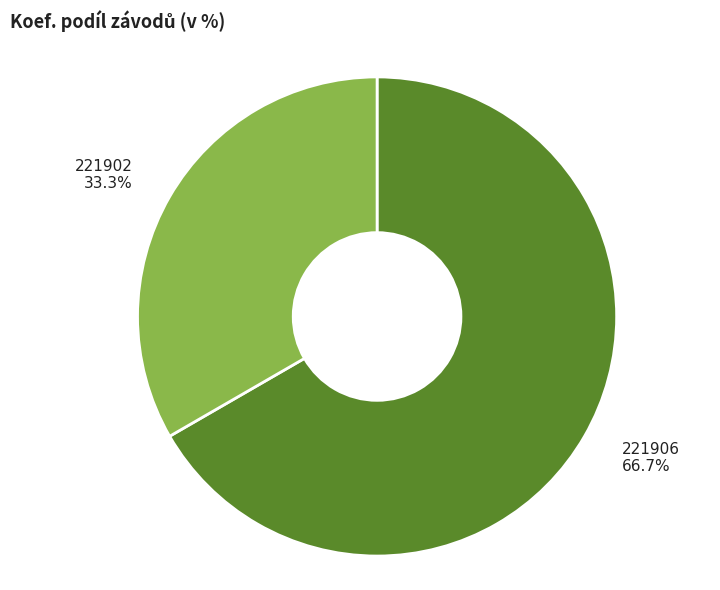

Is there a majority slice in this chart?

Yes